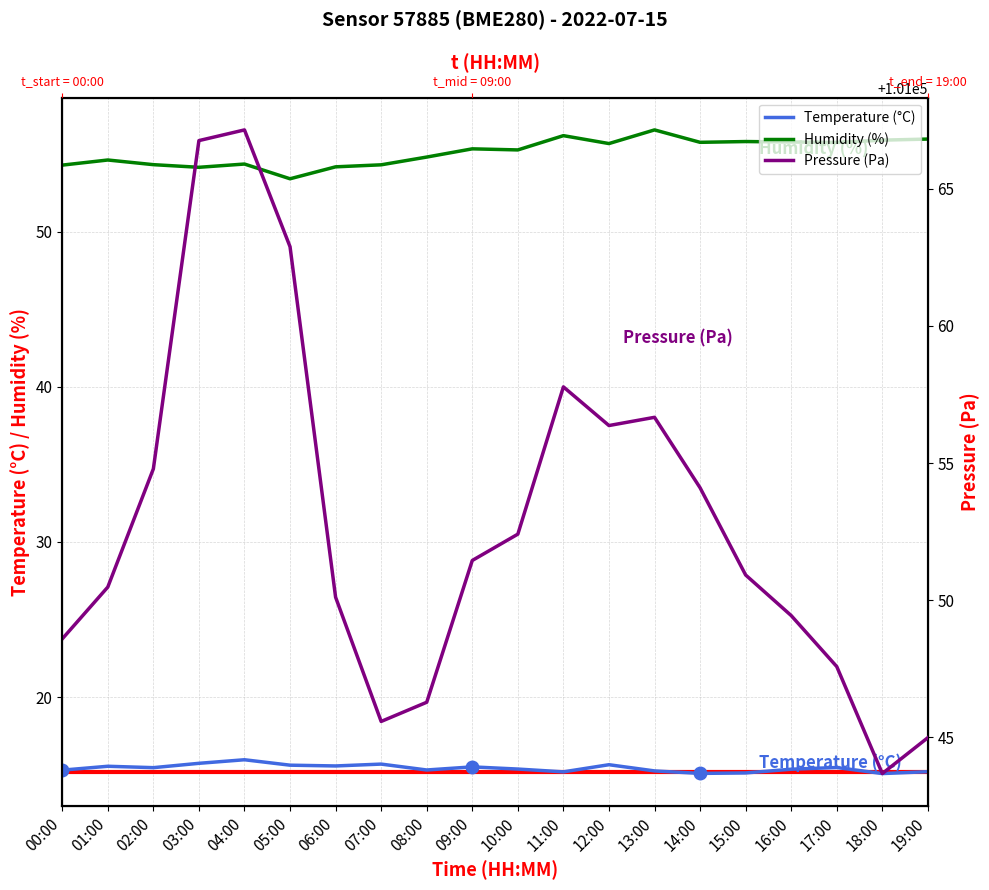

What is the value of the Humidity (%) point at the 1st from the left?

54.3